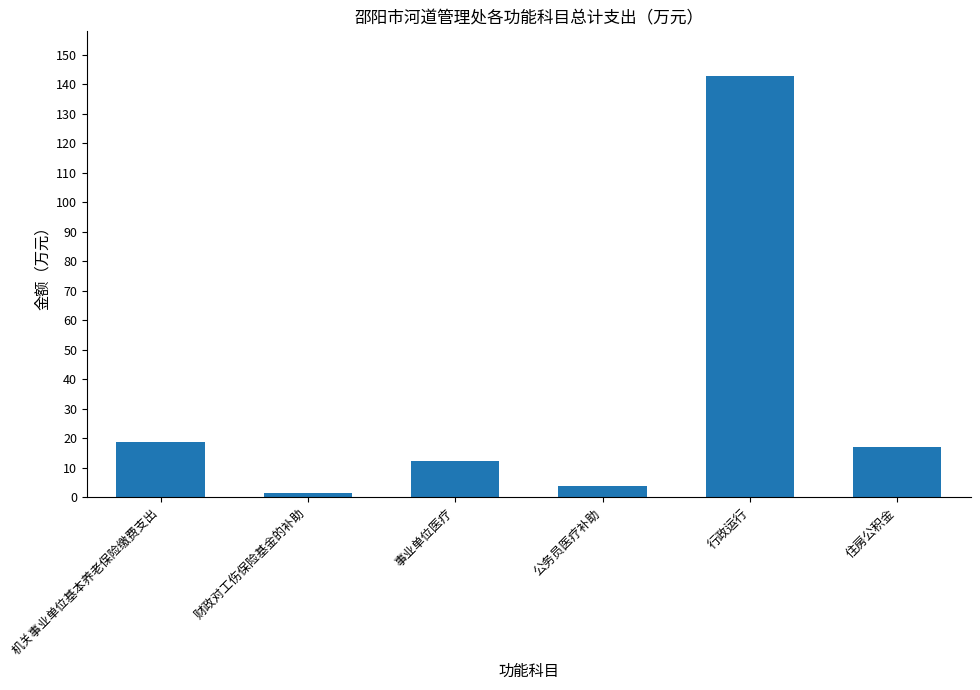

How many data points are above 17?

3